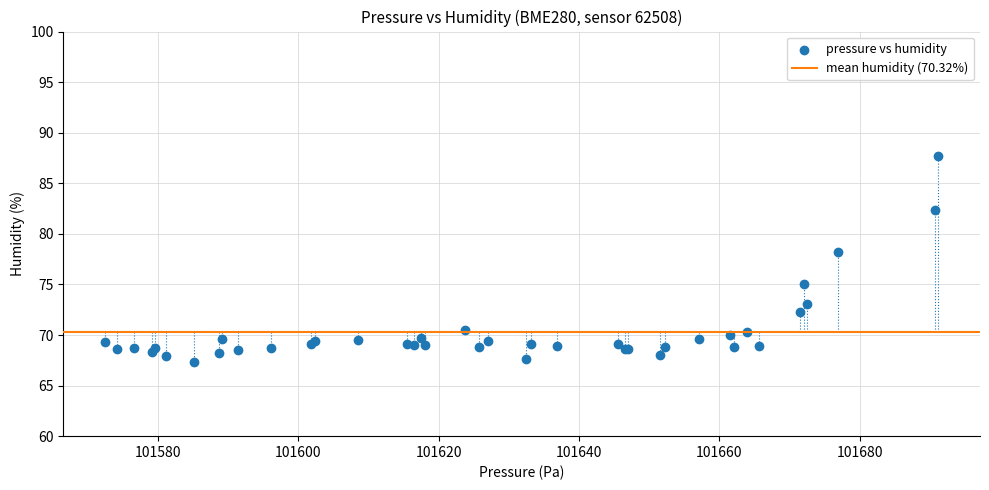

What Y value in the scatter plot is closest to 77?

78.2